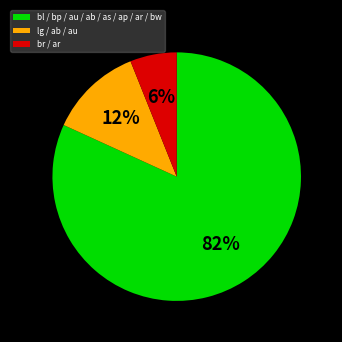

Does bl / bp / au / ab / as / ap / ar / bw account for over 50% of the chart?

Yes